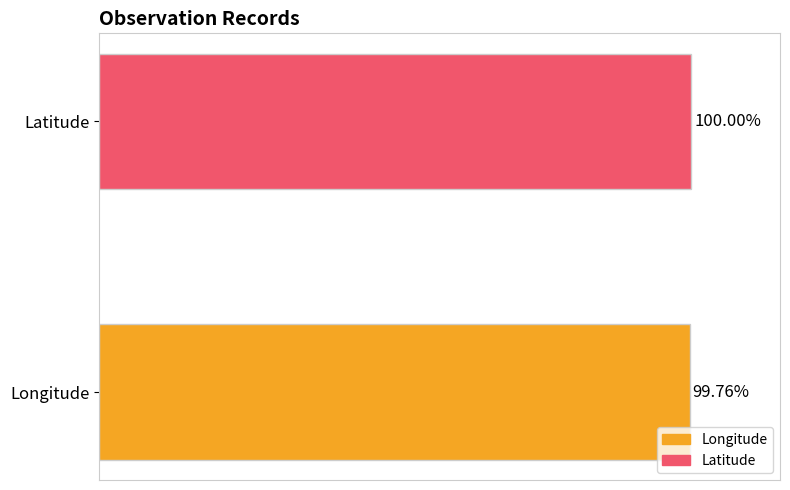

Which series has the widest spread of values?

Longitude